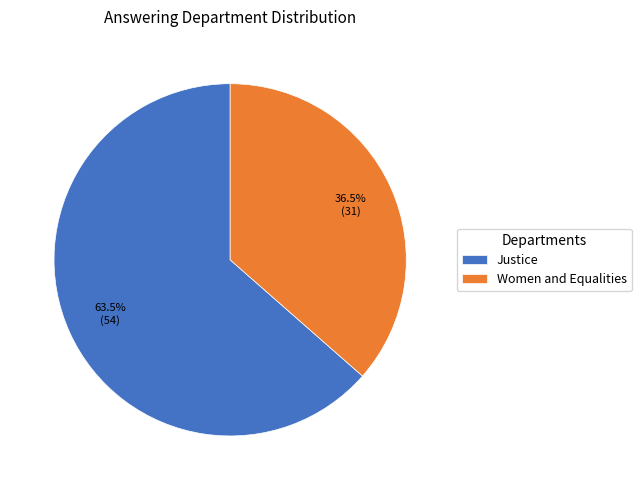

How many segments does this pie chart have?

2